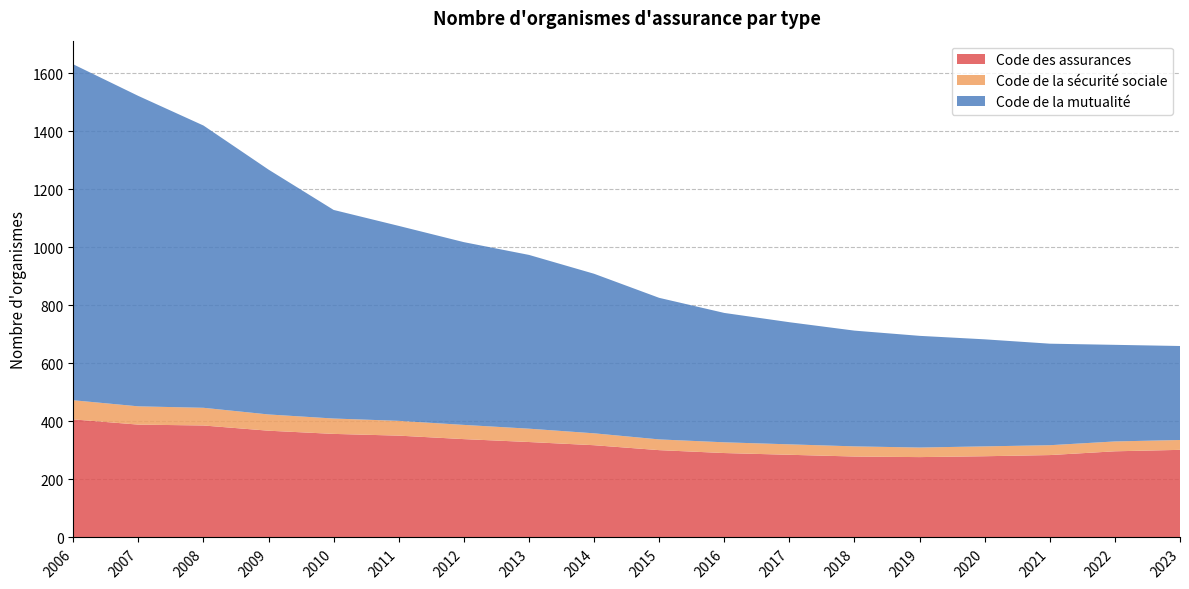

Reading right to left, what are all the values shown in this chart?

Code des assurances: 302	297	284	280	277	279	285	291	301	318	329	339	351	357	368	386	389	407
Code de la sécurité sociale: 34	34	34	34	33	35	36	37	37	41	46	49	51	53	56	61	63	66
Code de la mutualité: 324	333	350	369	385	399	421	446	488	550	599	630	672	719	844	973	1070	1158